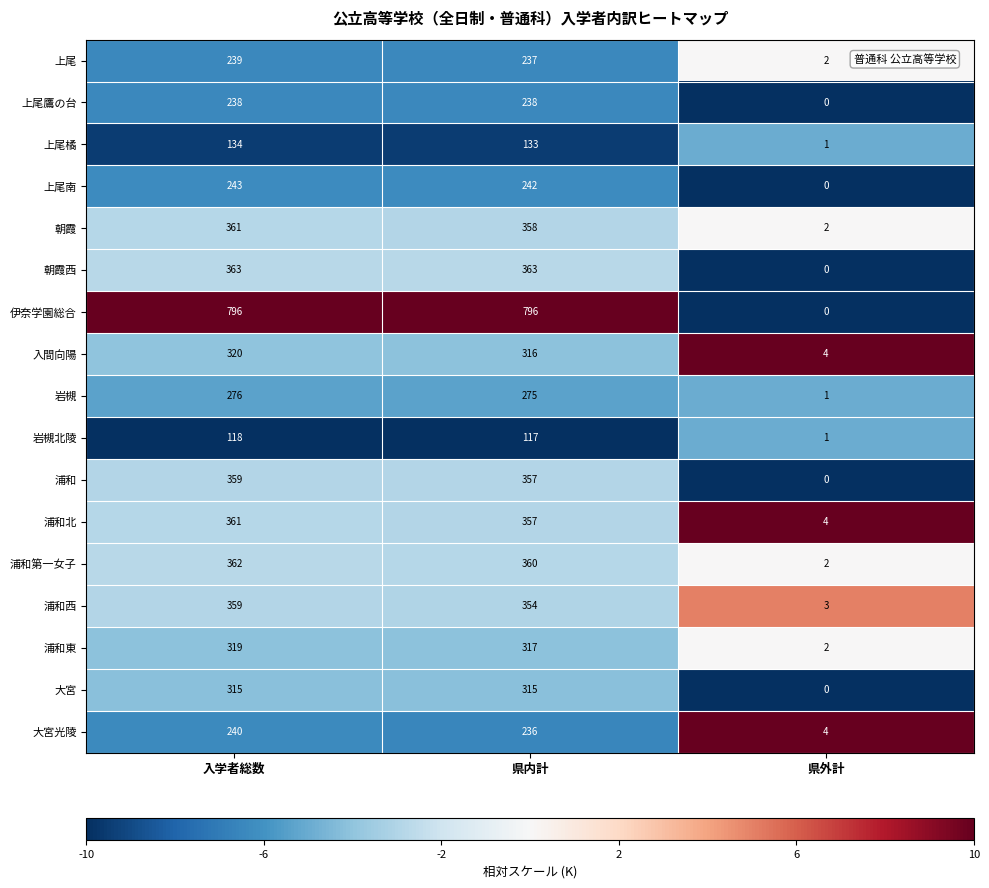

List the labels in order of 岩槻北陵 value, largest first.

入学者総数, 県内計, 県外計